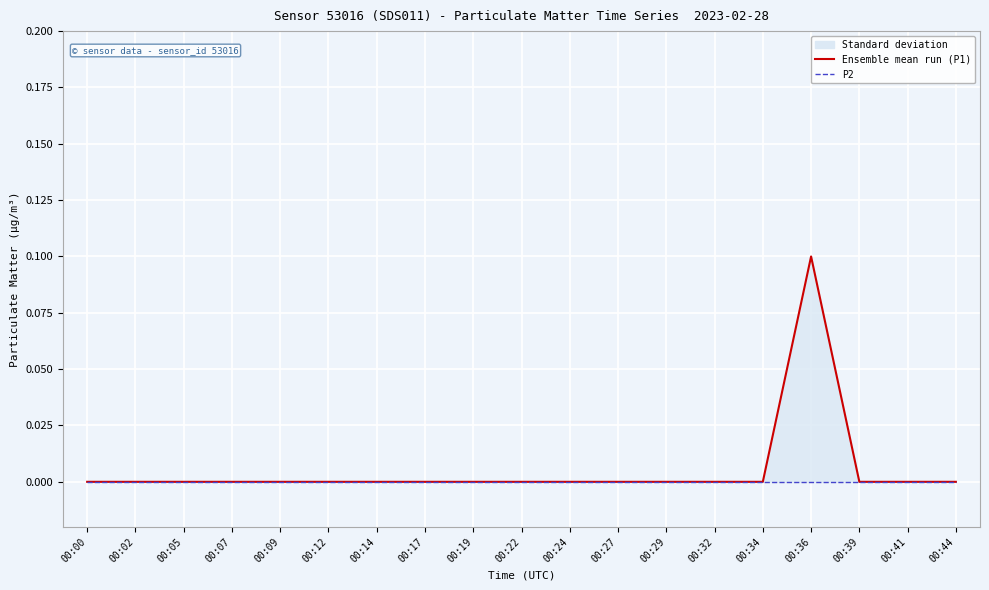

Which category has the lowest value in the P2 series?

00:00